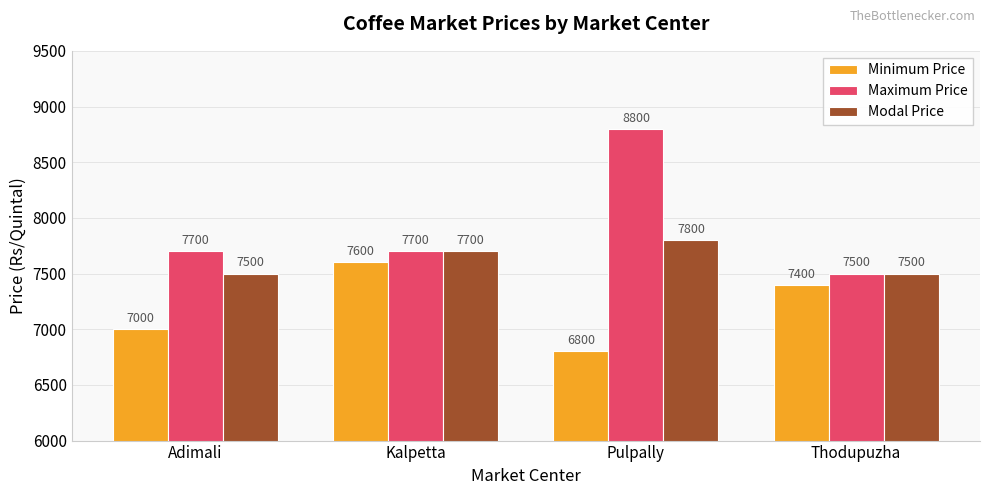

Reading right to left, what are all the values shown in this chart?

Minimum Price: 7400	6800	7600	7000
Maximum Price: 7500	8800	7700	7700
Modal Price: 7500	7800	7700	7500